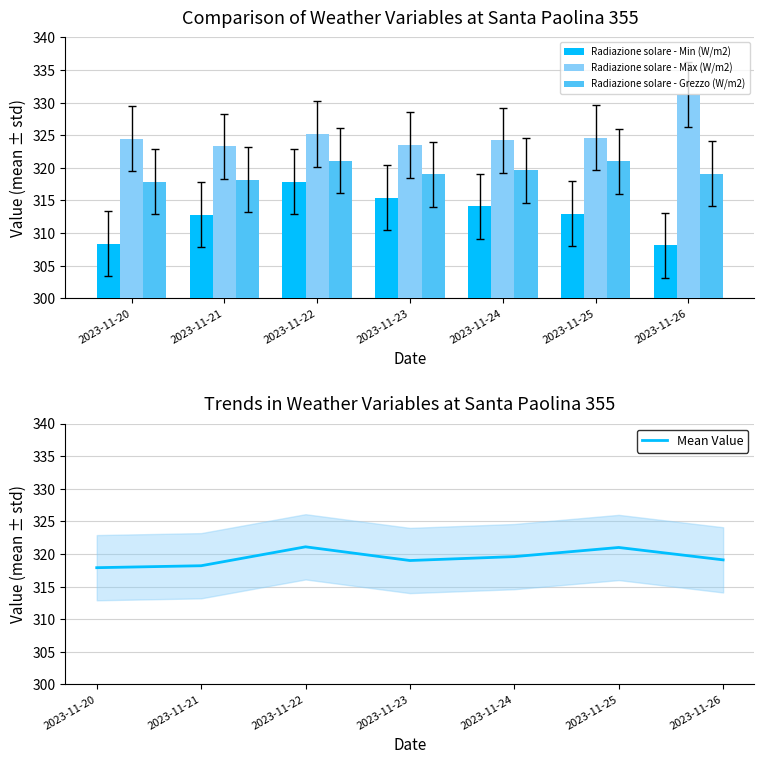

Is the value of Radiazione solare - Grezzo (W/m2) at 2023-11-21 greater than the value of Radiazione solare - Min (W/m2) at 2023-11-20?

Yes